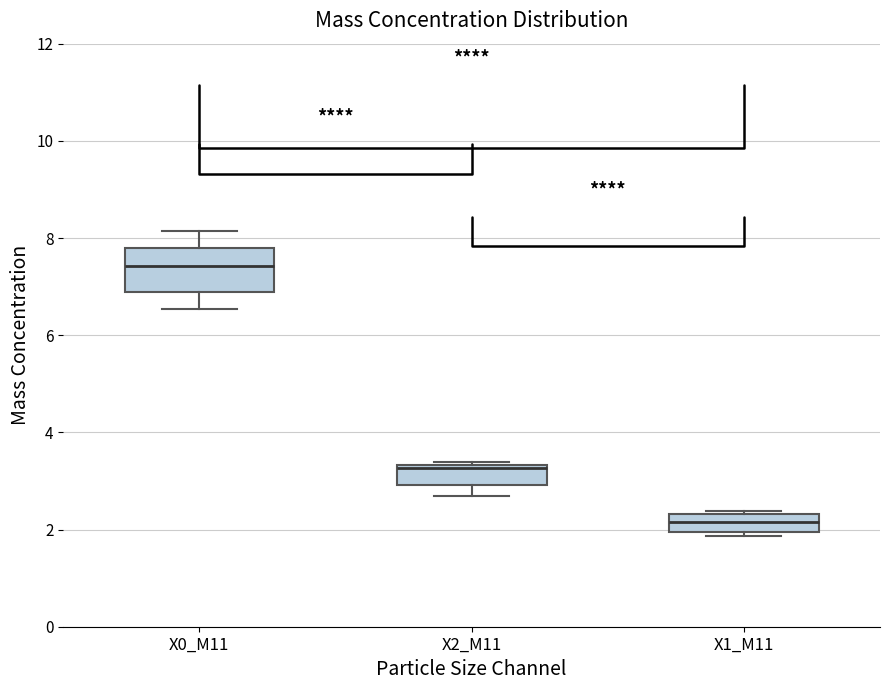

Reading left to right, read every box against the y-axis: the position of its median line, the range the box covers, and the ends of its whiskers. The values are not printed on the chart, so give them approximately, as read against the axis.

X0_M11: median 7.4, box 6.8 to 7.8, whiskers 6.6 to 8.2
X2_M11: median 3.2, box 3.0 to 3.4, whiskers 2.8 to 3.4
X1_M11: median 2.2, box 2.0 to 2.4, whiskers 1.8 to 2.4 (just above the box's upper edge)